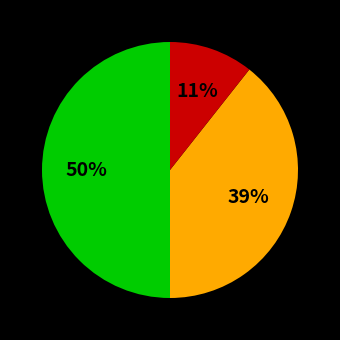

To the nearest percent, what is the average slice percentage?

33%